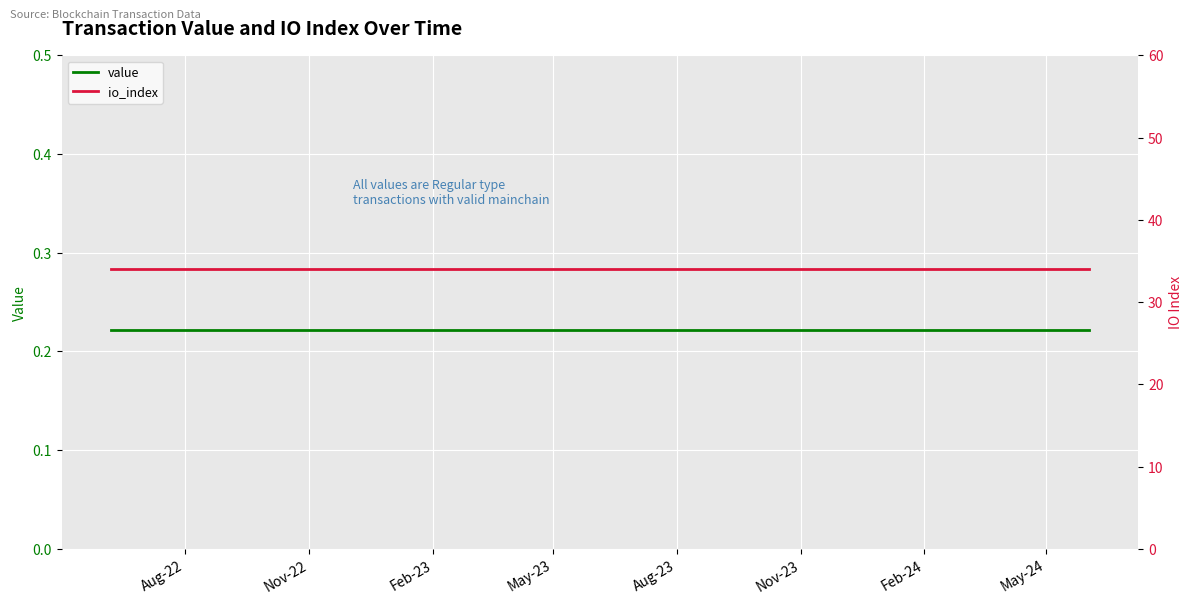

At which category is the sum across all series the highest?

Aug-22